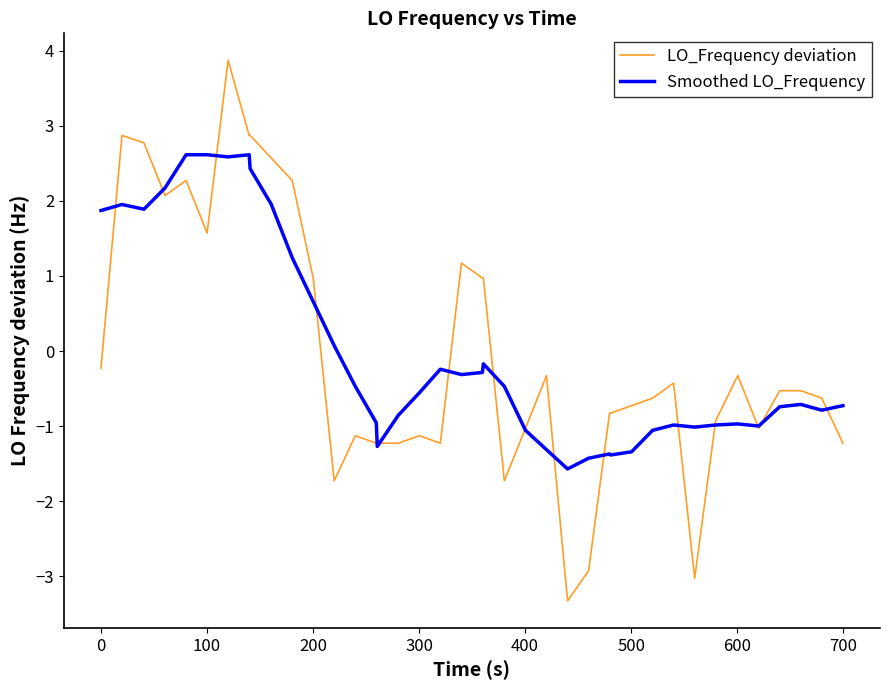

What is the lowest value of the Smoothed LO_Frequency series?

-1.6